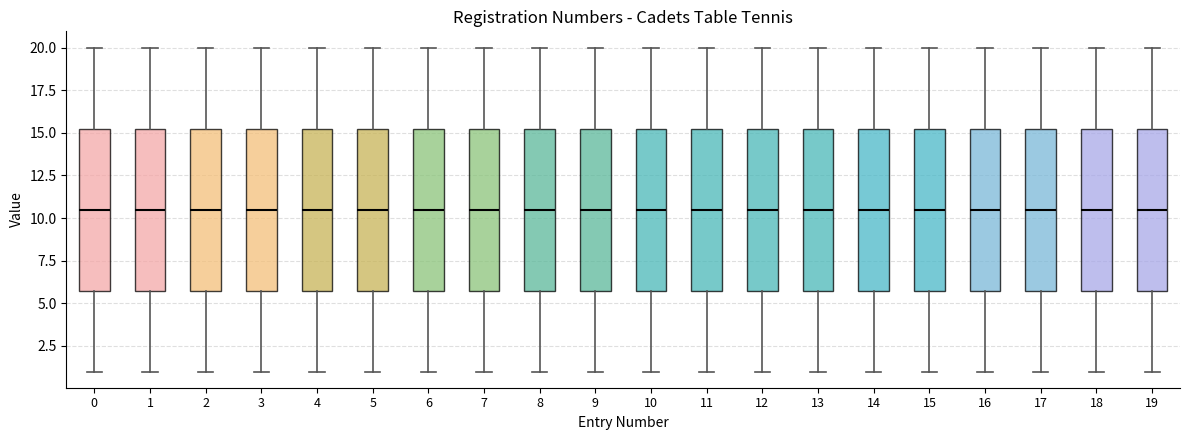

Where is the upper edge of the box at x = 14 on the y-axis? The values are not printed on the chart, so give them approximately, as read against the axis.

15.5